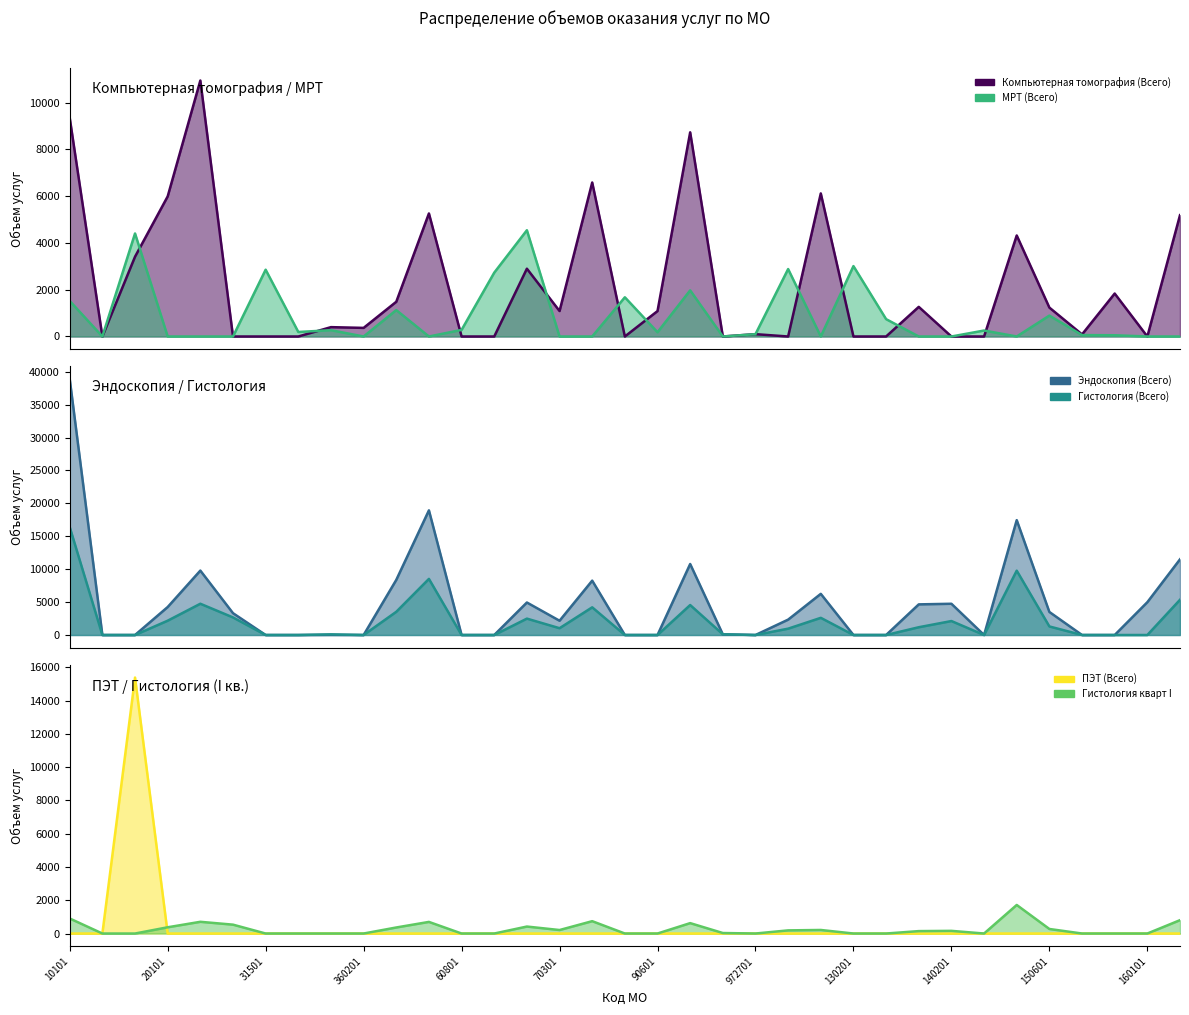

The МРТ (Всего) series shows 100 at 972701. True or false?

True